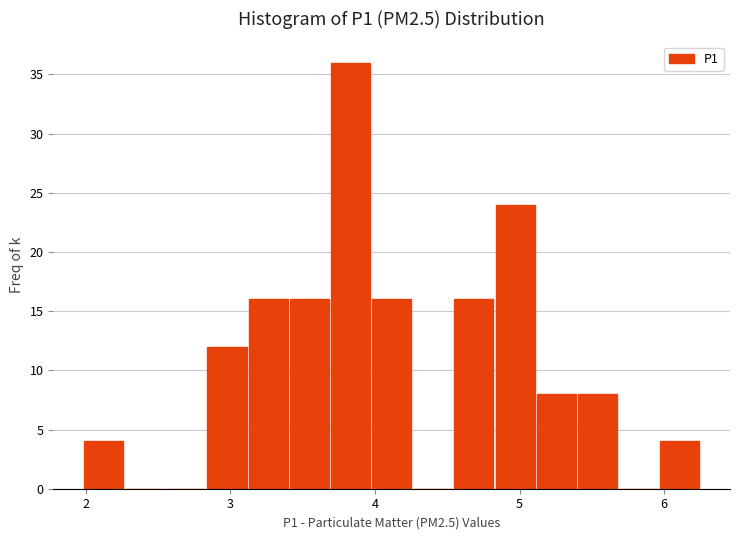

Around what value on the x-axis is the tallest bar? Give the approximate position of its centre, as read against the axis.

3.8